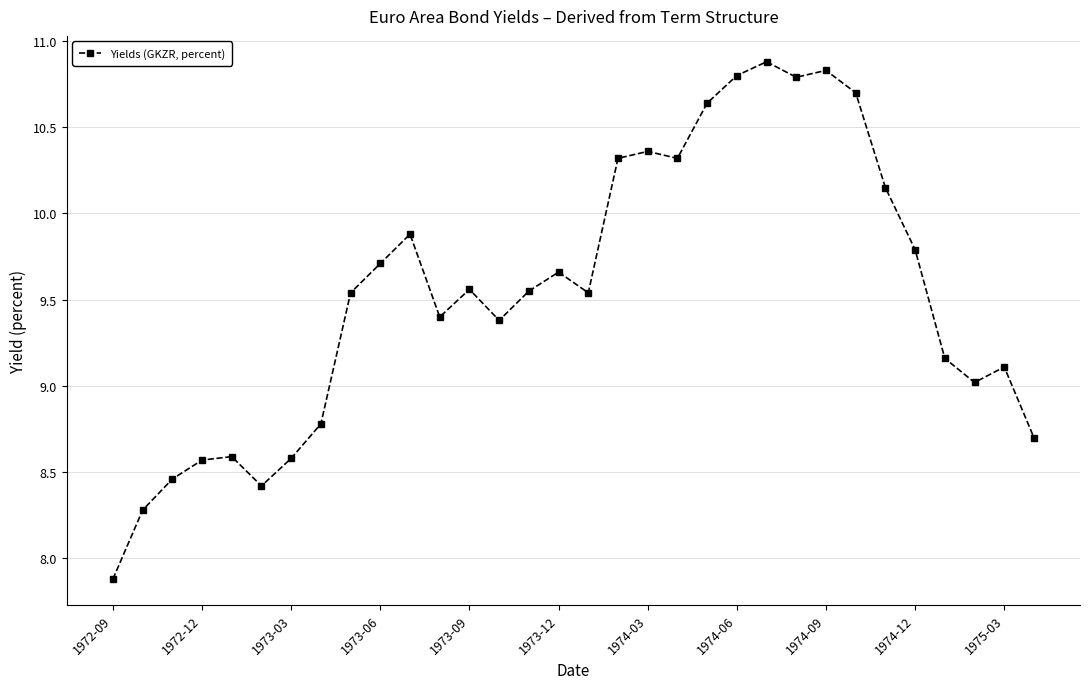

What is the sum of all values?

305.4